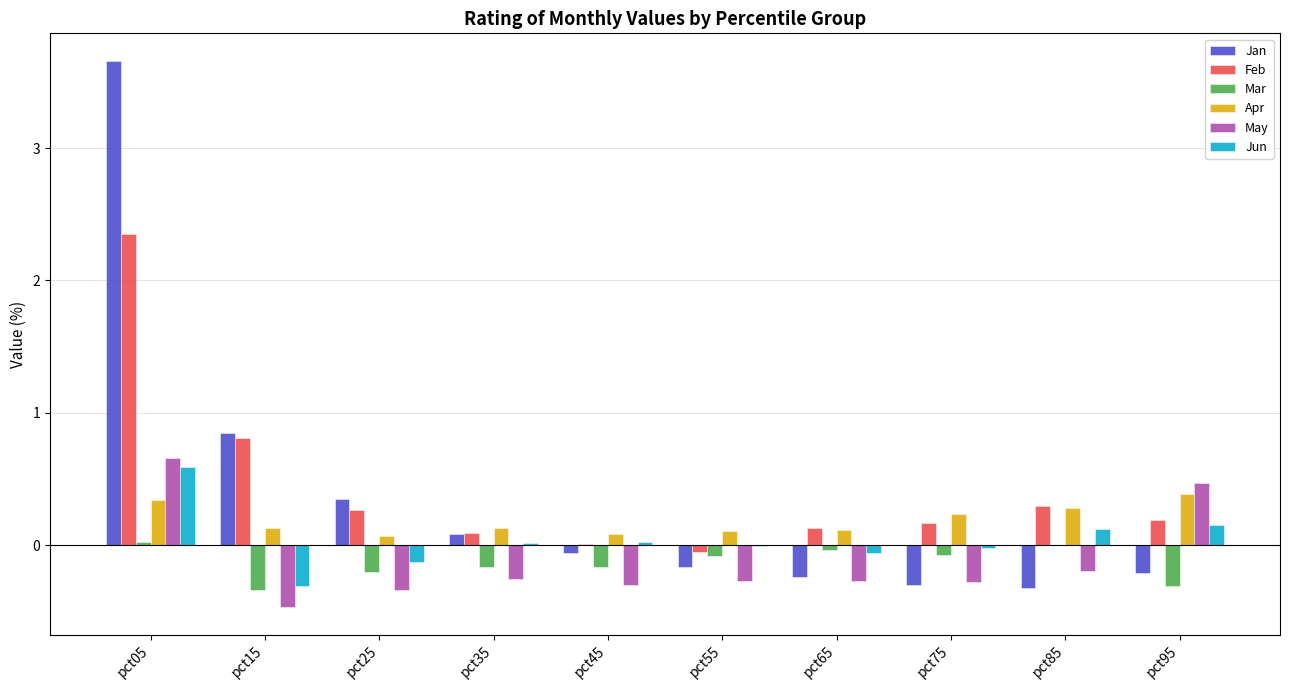

At which label is Jan closest to 1?

pct15